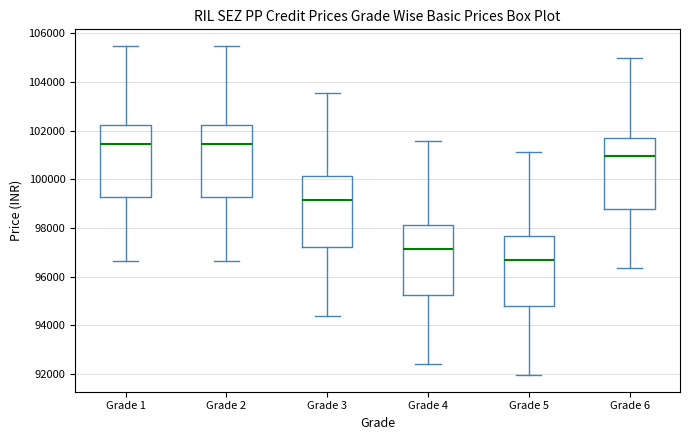

Where is the lower edge of the box for Grade 4 on the y-axis? The values are not printed on the chart, so give them approximately, as read against the axis.

95200